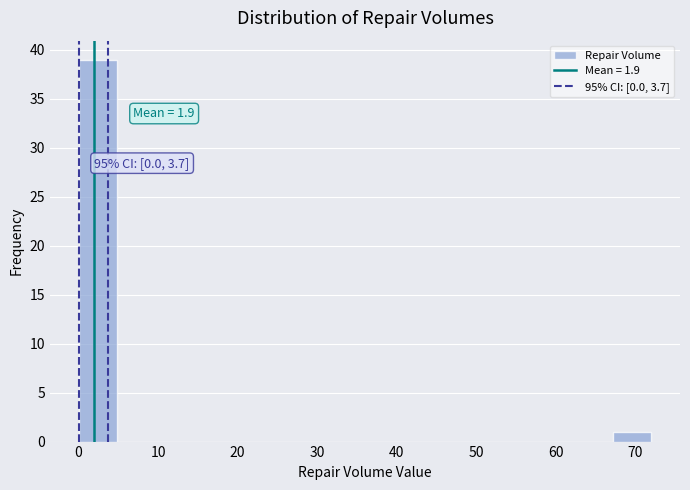

Over which range of the x-axis is the bar tallest?

0.0 to 4.8